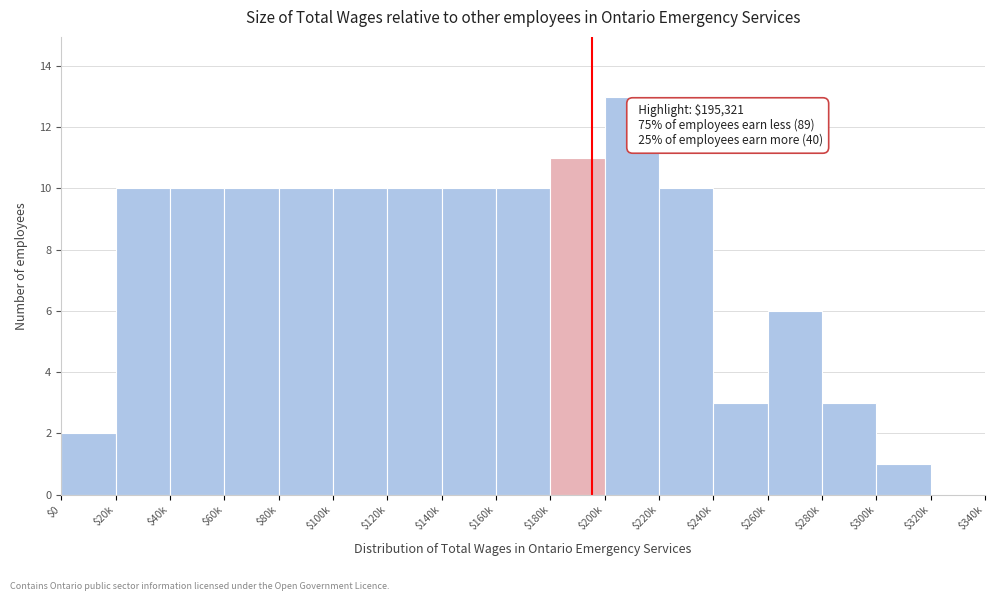

What value does the data have at $240k, to the nearest 5?

5